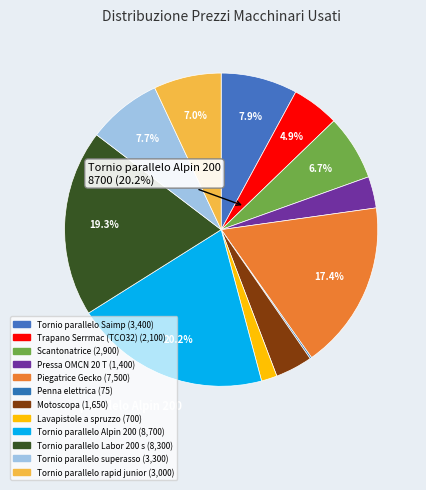

To the nearest percent, what is the combined percentage of Tornio parallelo Saimp and Tornio parallelo superasso?

16%